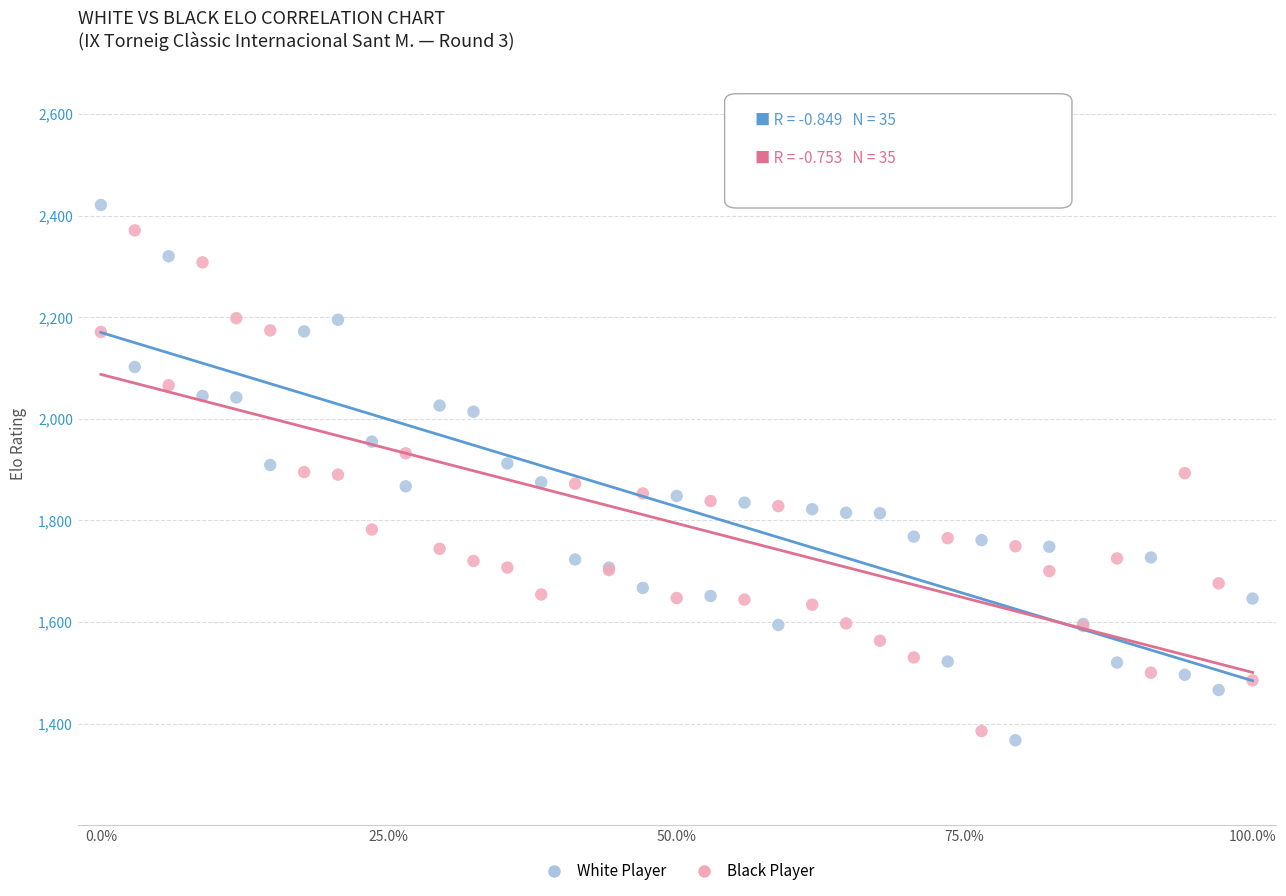

Which series has the largest Y range (max minus min)?

White Player